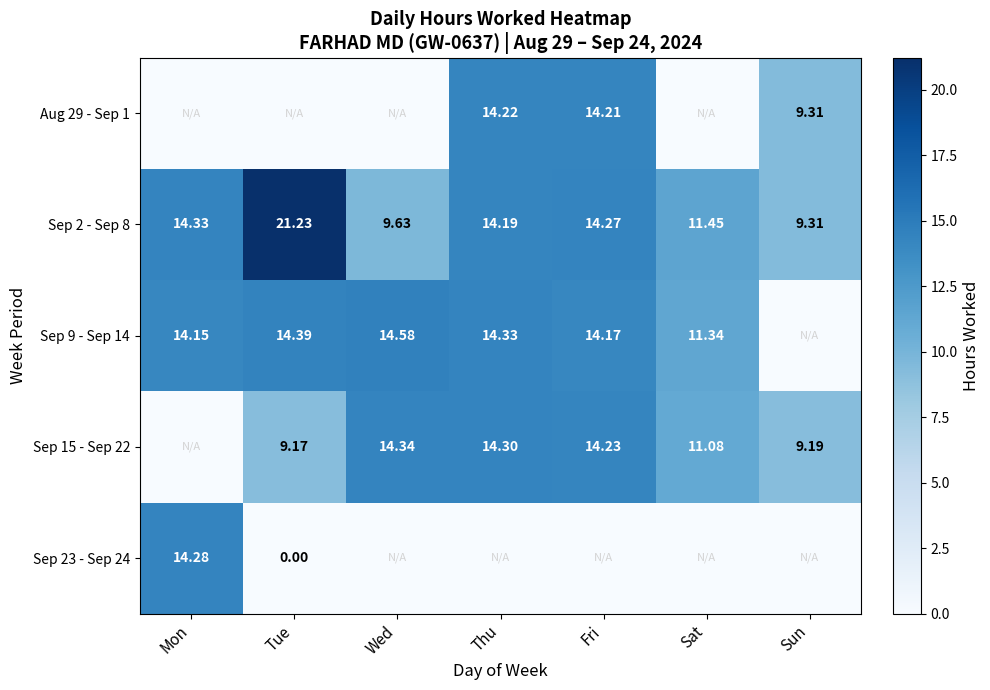

At which label does Sep 2 - Sep 8 first exceed 14?

Mon